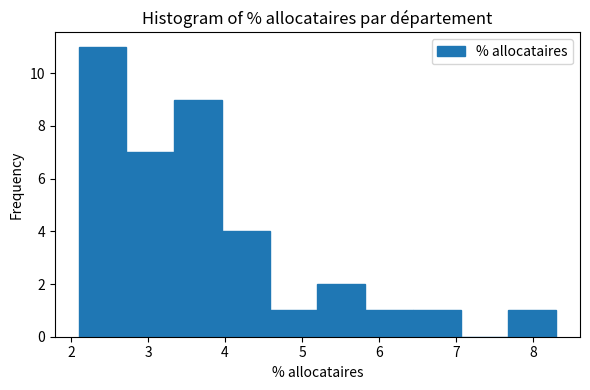

Which range on the x-axis has the tallest bar?

2.10 to 2.72